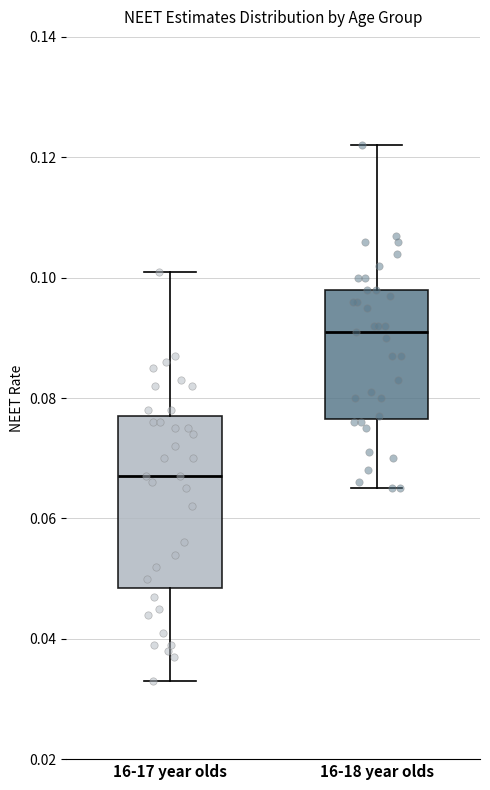

Reading left to right, read every box against the y-axis: the position of its median line, the range the box covers, and the ends of its whiskers. The values are not printed on the chart, so give them approximately, as read against the axis.

16-17 year olds: median 0.068, box 0.048 to 0.078, whiskers 0.034 to 0.102
16-18 year olds: median 0.092, box 0.076 to 0.098, whiskers 0.066 to 0.122